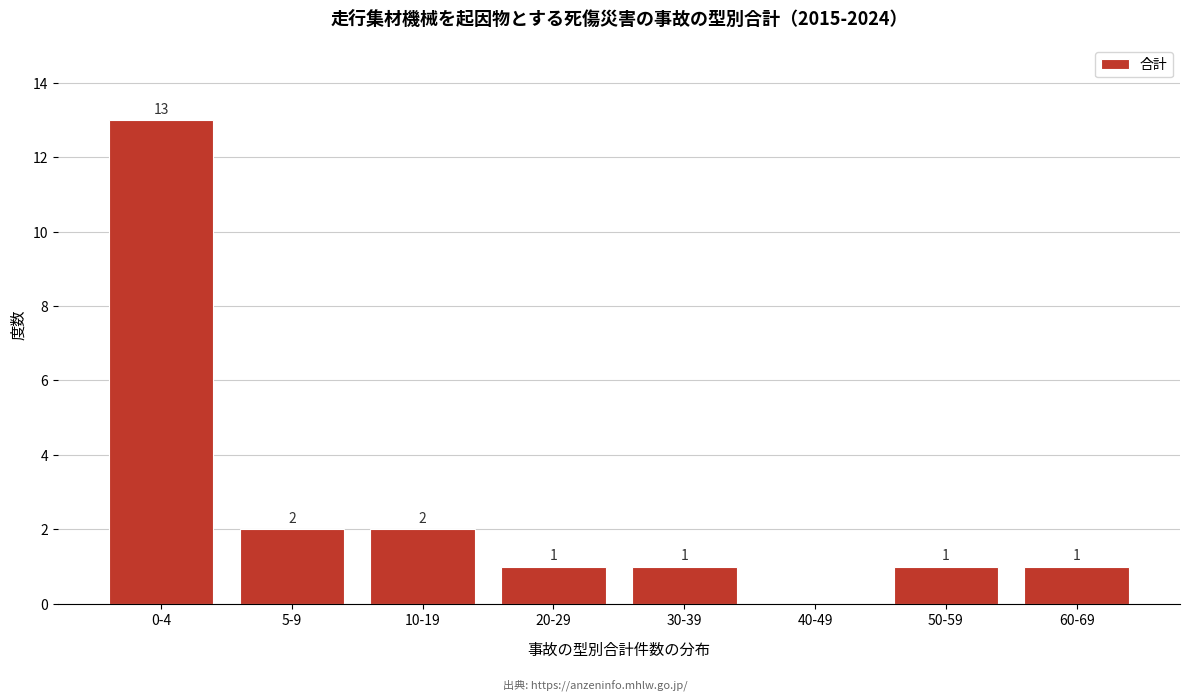

Reading left to right, extract all data points from this chart.

0-4=13	5-9=2	10-19=2	20-29=1	30-39=1	40-49=0	50-59=1	60-69=1